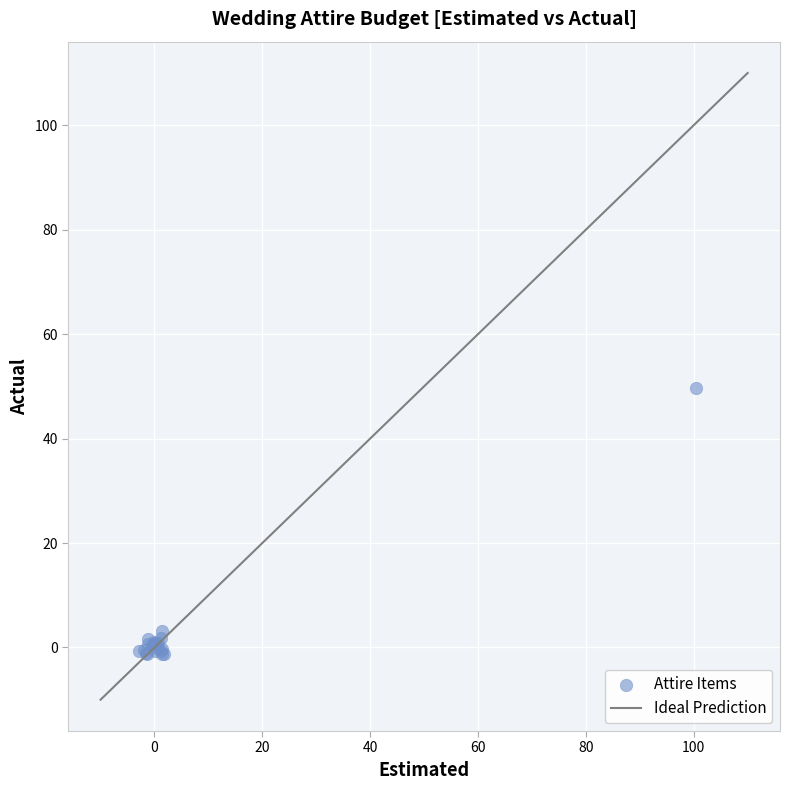

What Y value in the scatter plot is closest to 24?

3.2